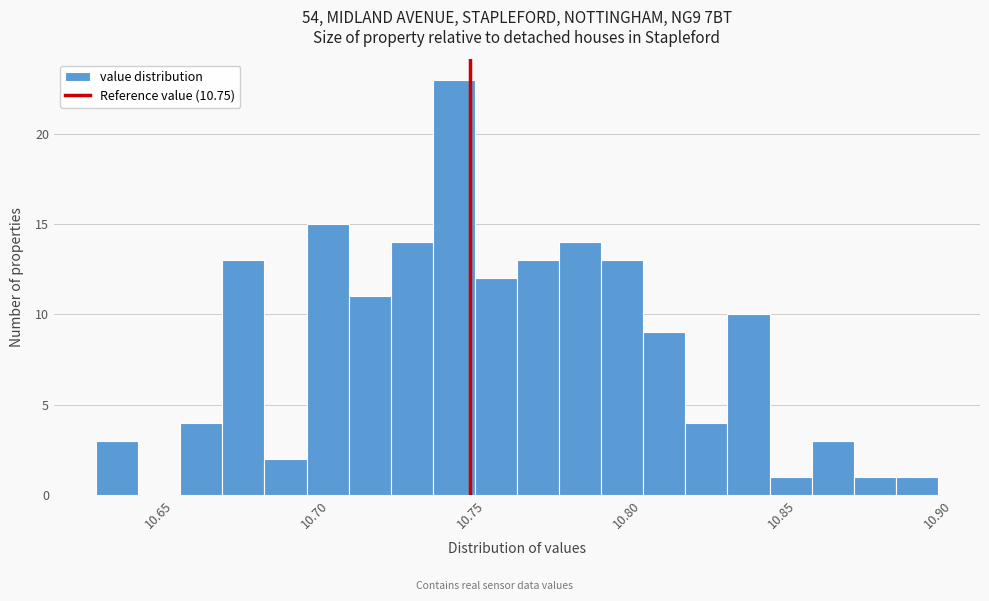

Around what value on the x-axis is the tallest bar? Give the approximate position of its centre, as read against the axis.

10.745